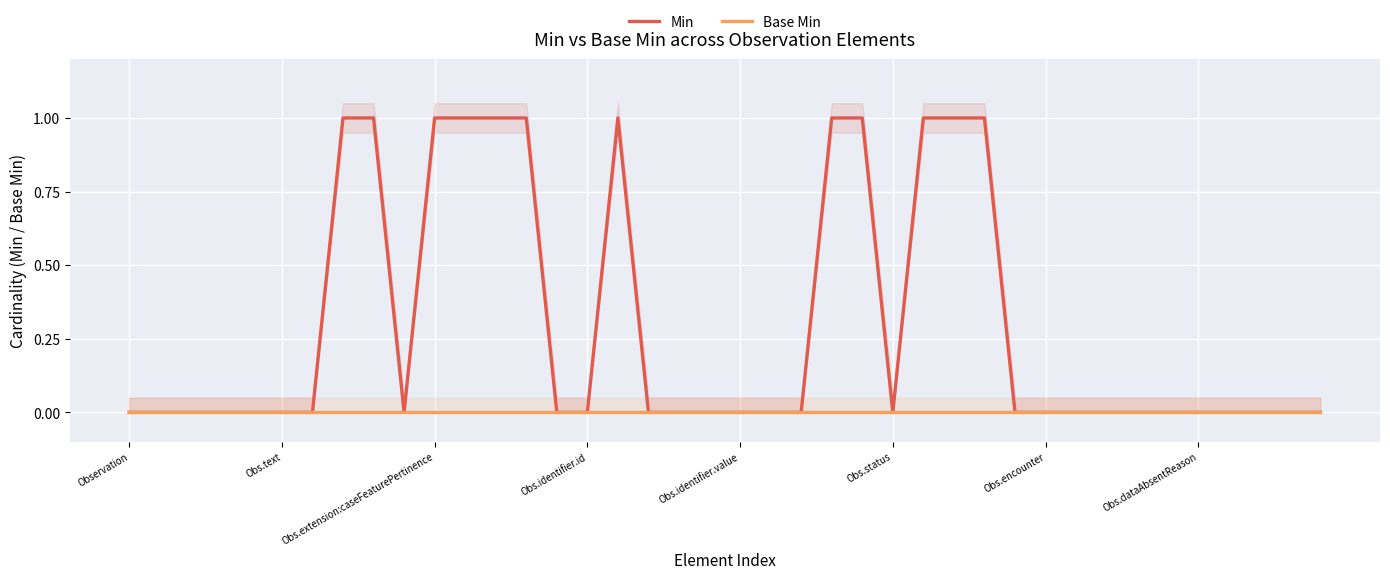

The Min series shows 1 at 26. True or false?

True